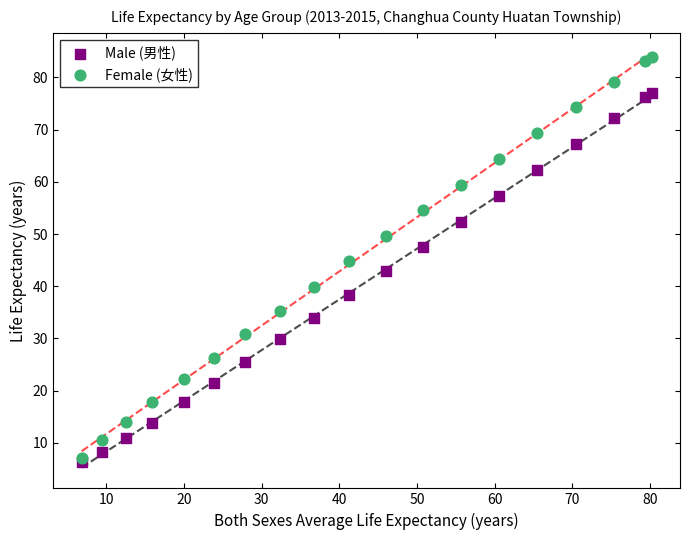

Which series reaches the minimum Y coordinate?

Male (男性)